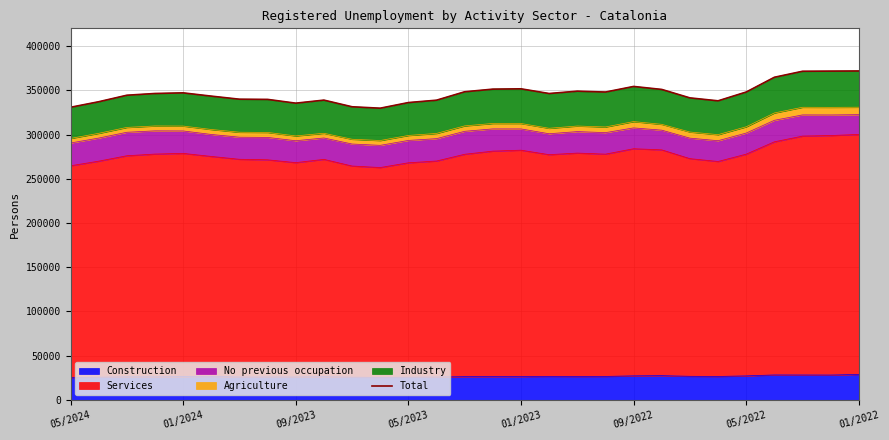

True or false: the data has more than 1 interior local peaks.

True